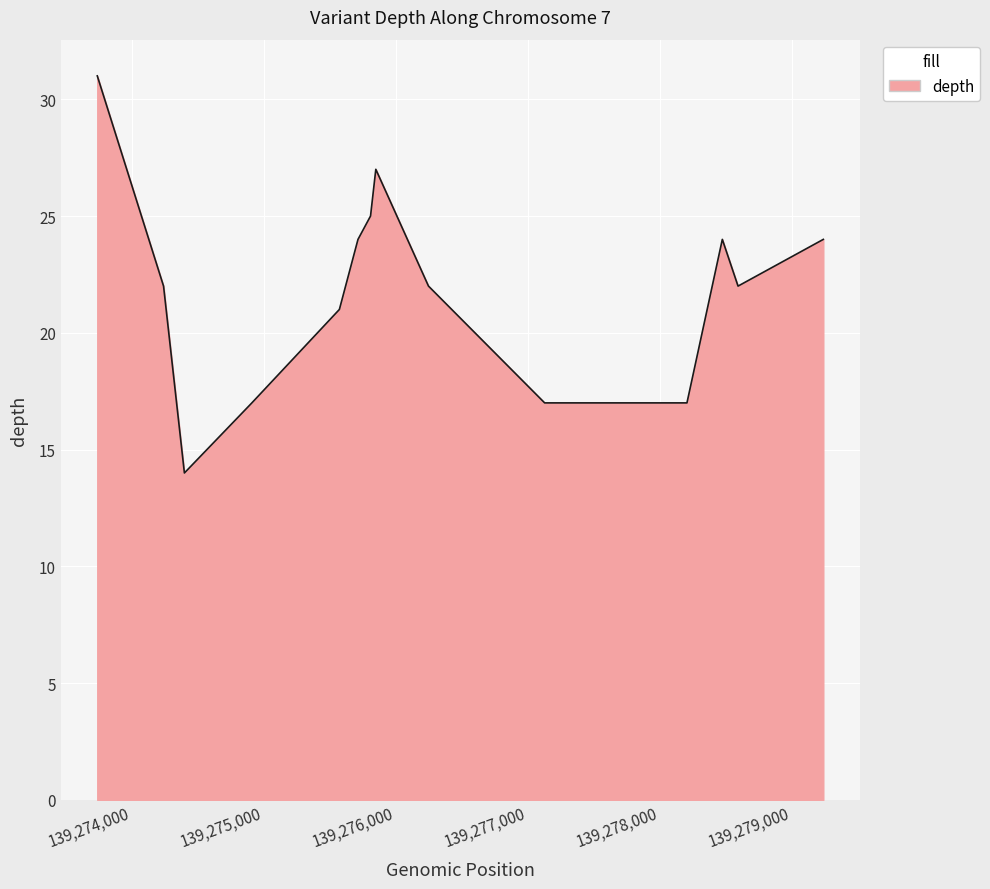

What is the smallest value displayed?

14